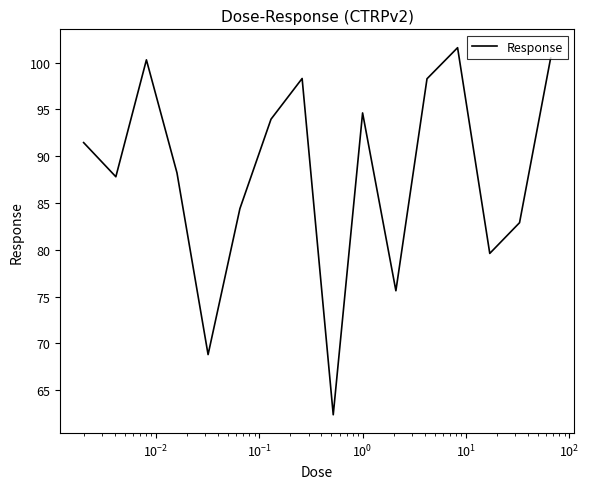

What is the smallest value displayed?

62.4